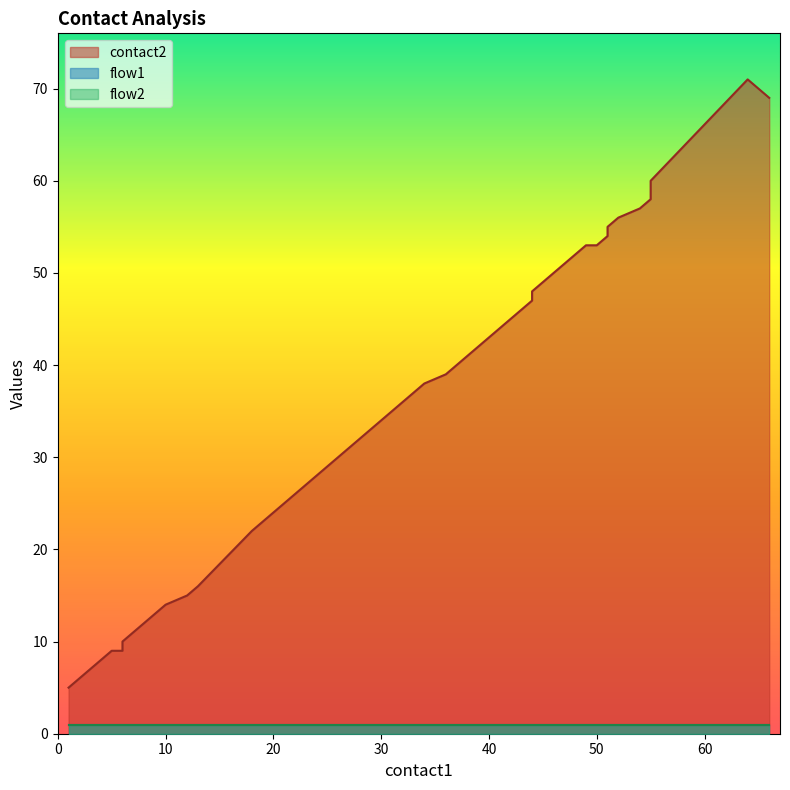

What is the maximum value shown in the chart?

71